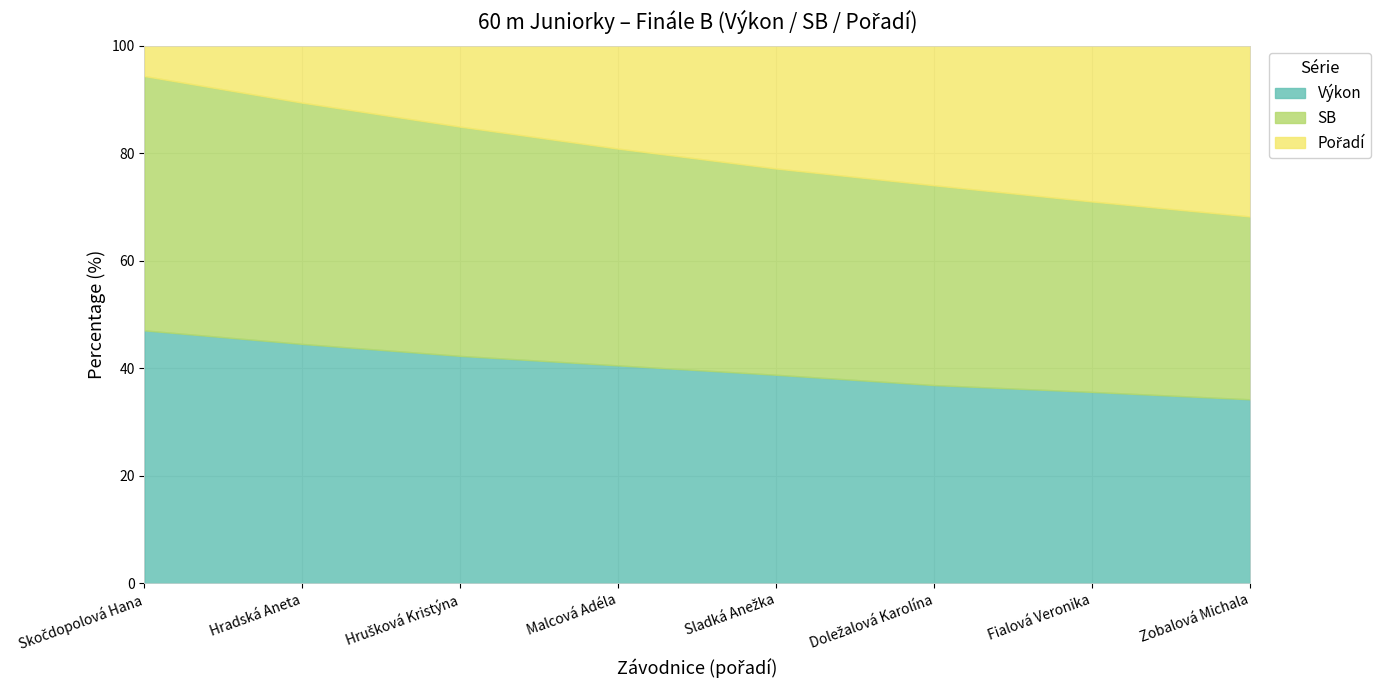

Rank the series at Hrušková Kristýna from highest to lowest value.

SB, Výkon, Pořadí